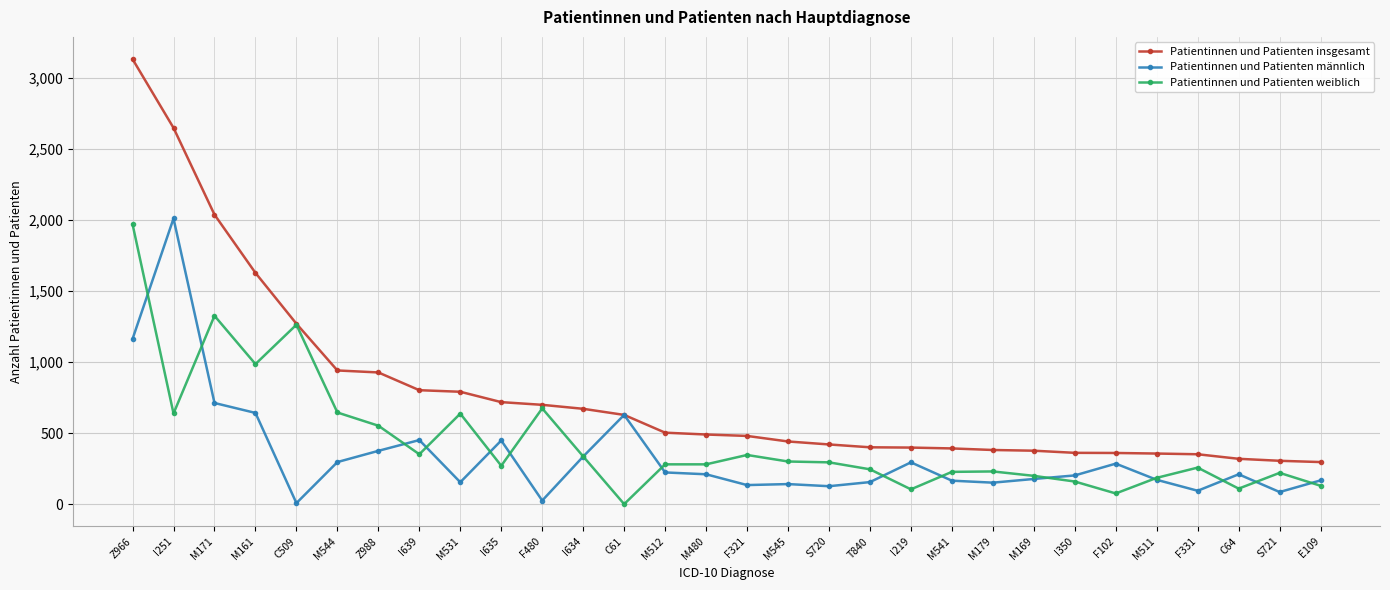

At how many categories does at least one series exceed 2537?

2